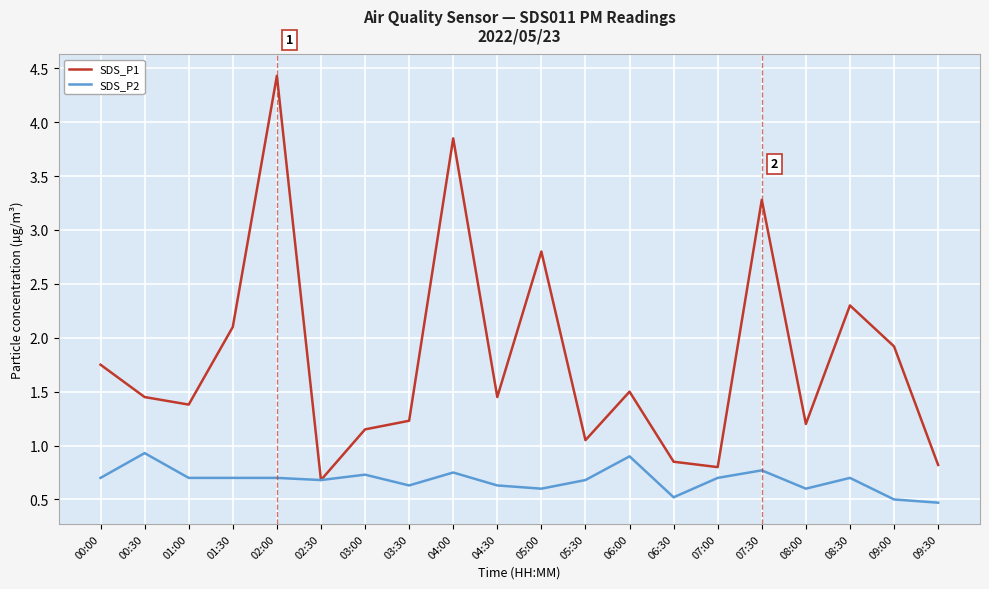

Where does the SDS_P1 series first go above 1?

00:00